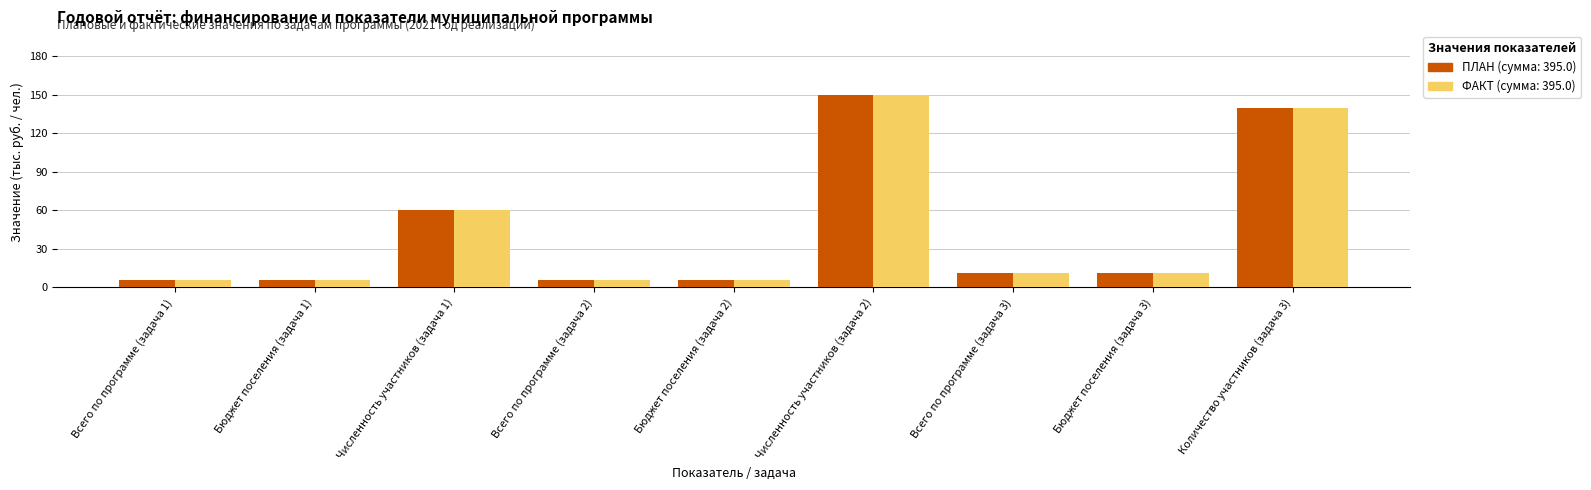

At which category is the sum across all series the highest?

Численность участников (задача 2)